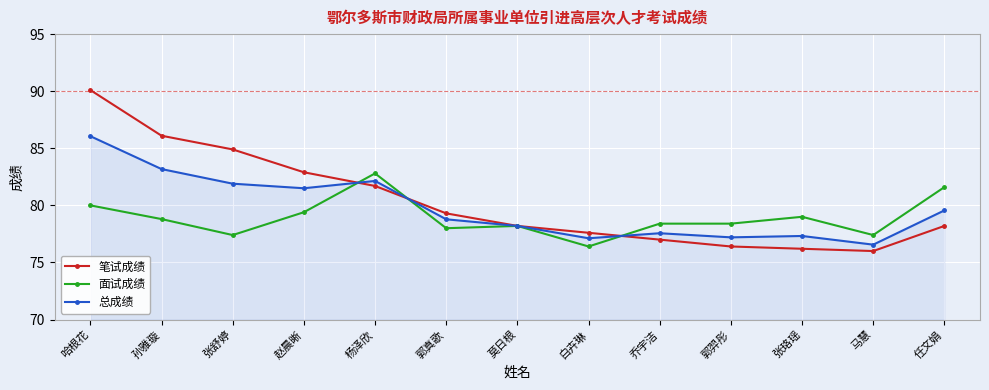

List the series in order of their peak value, lowest first.

面试成绩, 总成绩, 笔试成绩